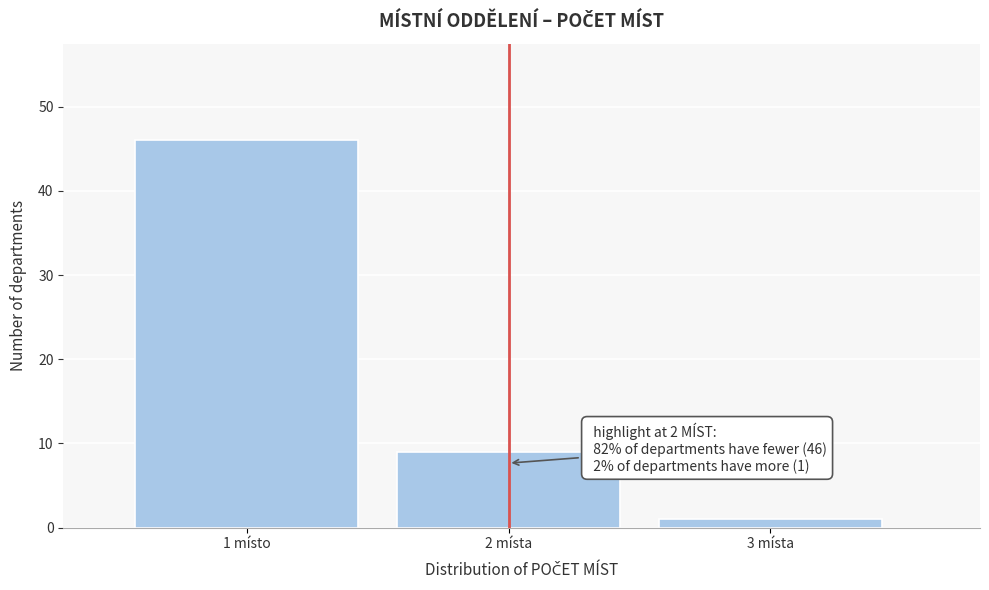

Reading left to right, what are all the values shown in this chart?

46	9	1